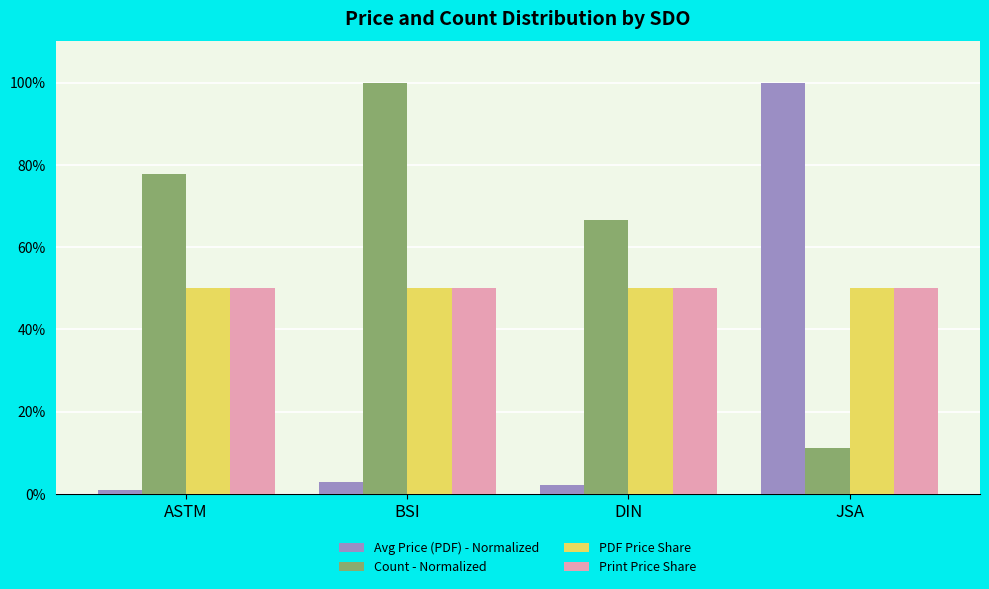

What is the average value of the Print Price Share series?

50.0